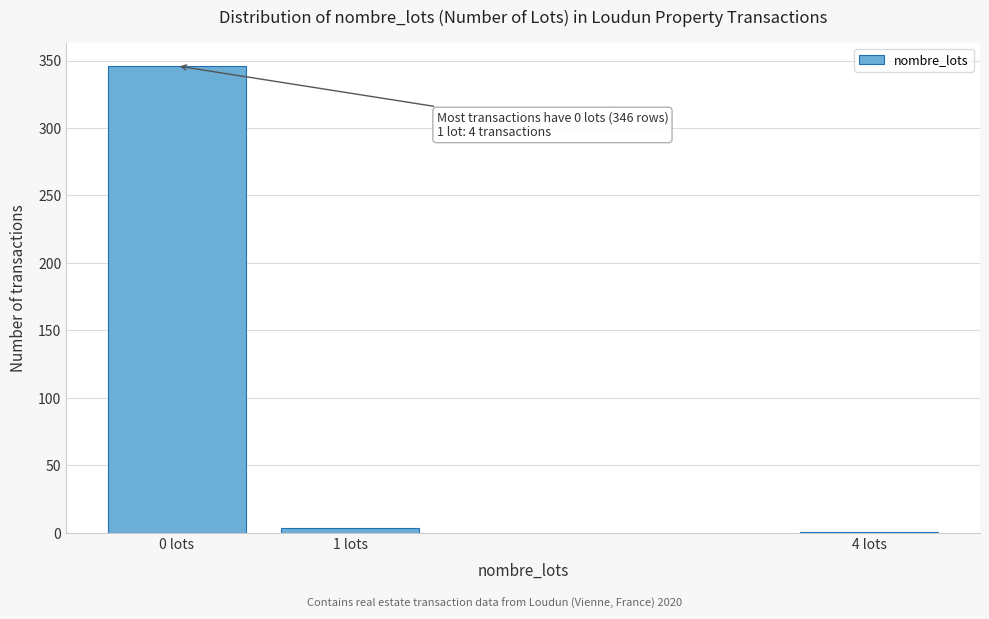

Reading right to left, list all the values displayed in this chart.

4 lots=1	1 lots=4	0 lots=346